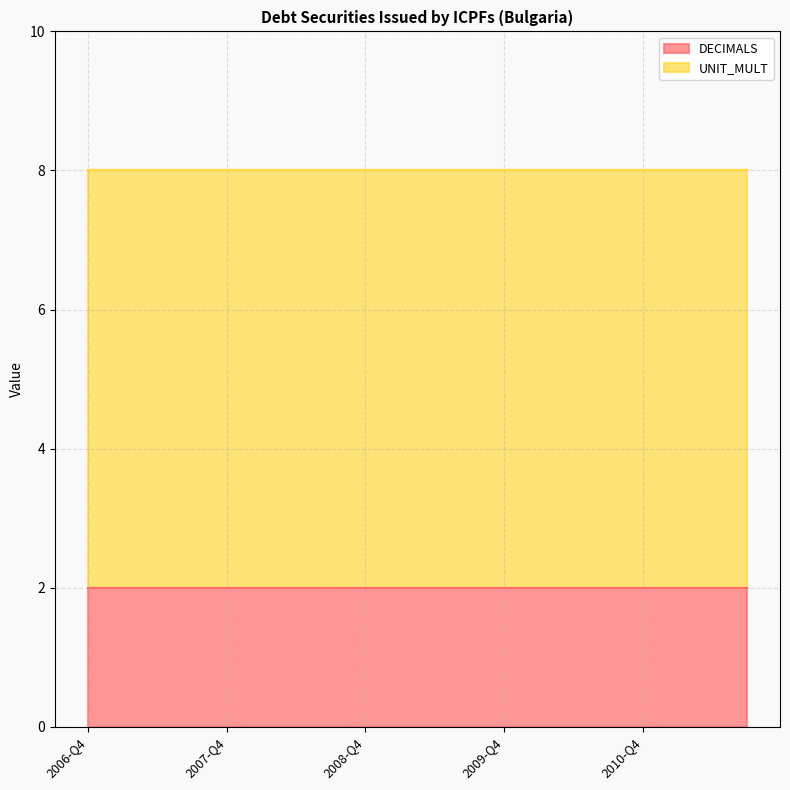

True or false: UNIT_MULT and DECIMALS cross at least once.

False